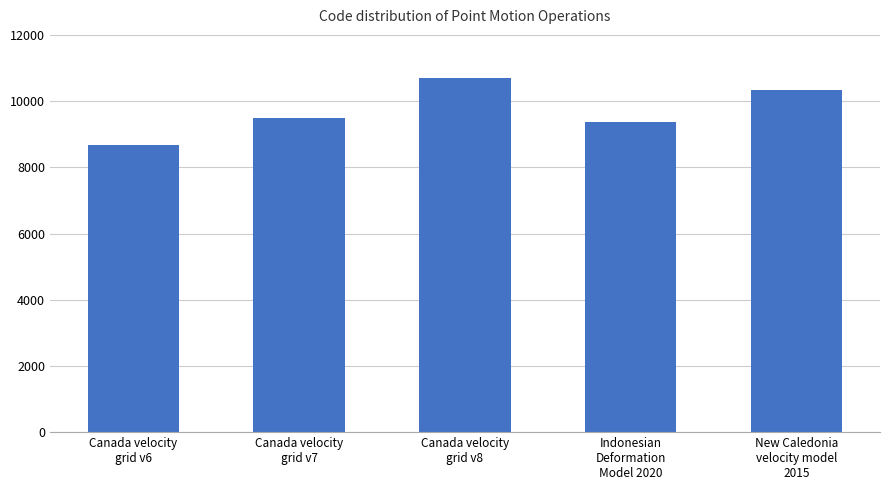

What is the ratio of the value at Canada velocity
grid v6 to the value at Indonesian
Deformation
Model 2020?

0.9